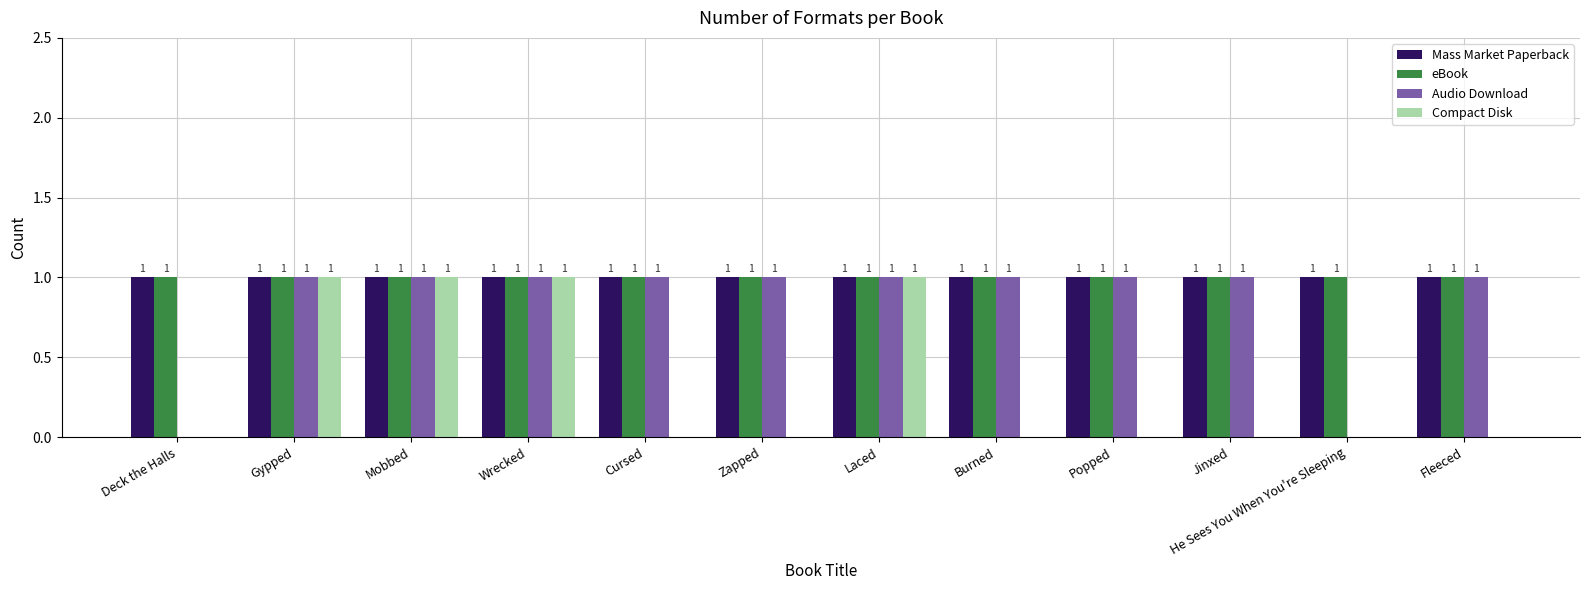

True or false: Compact Disk has a value of 0 at Fleeced.

True